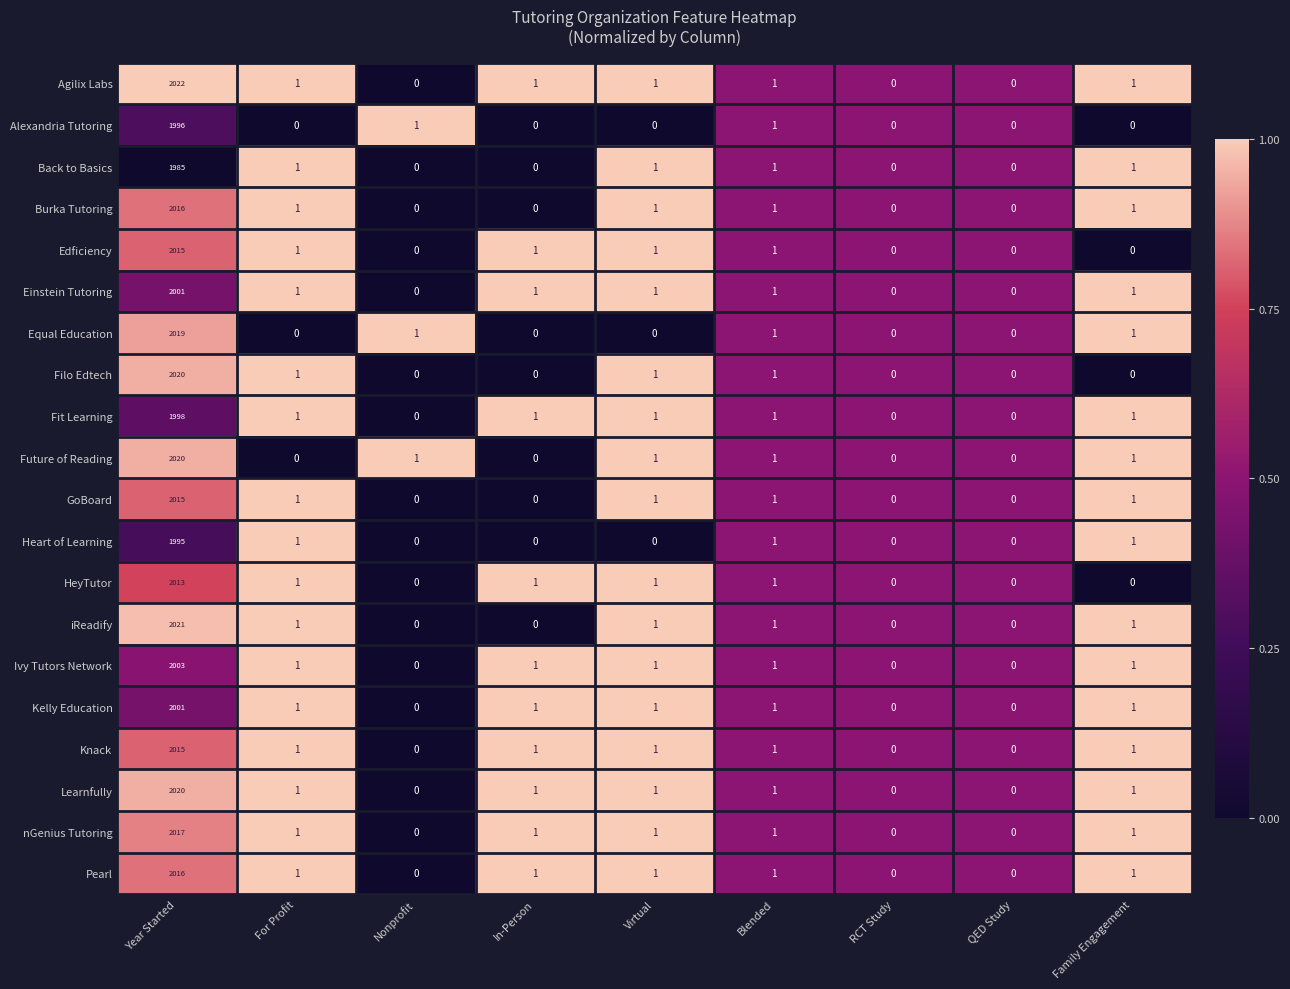

Which series has the largest range (max minus min)?

Agilix Labs